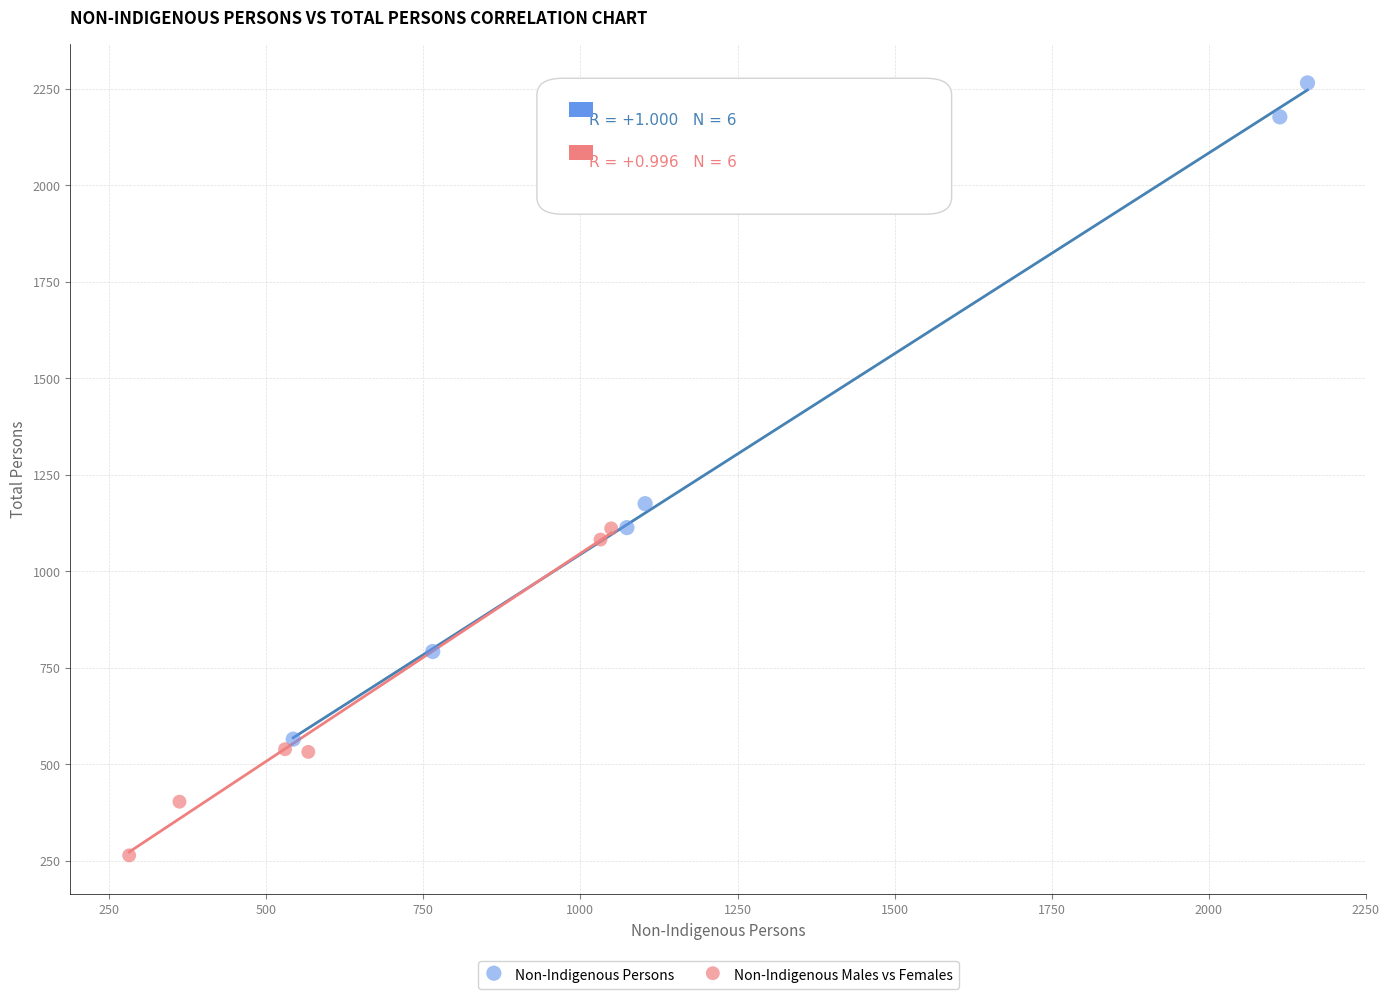

What are all the series names shown in the legend?

Non-Indigenous Persons, Non-Indigenous Males vs Females